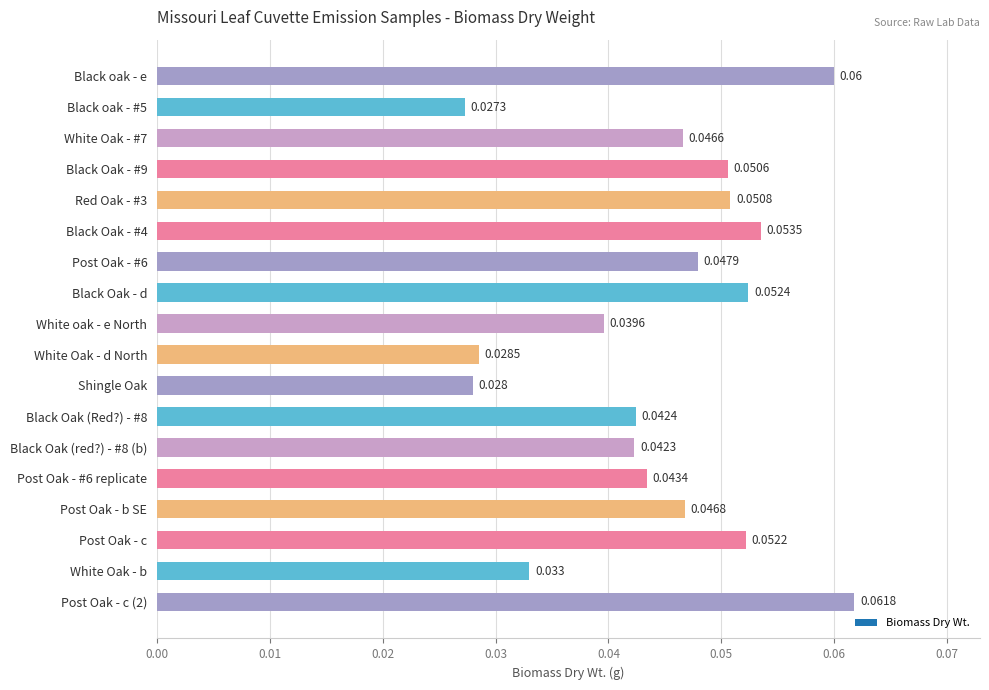

Which has a higher value, Post Oak - c or White oak - e North?

Post Oak - c